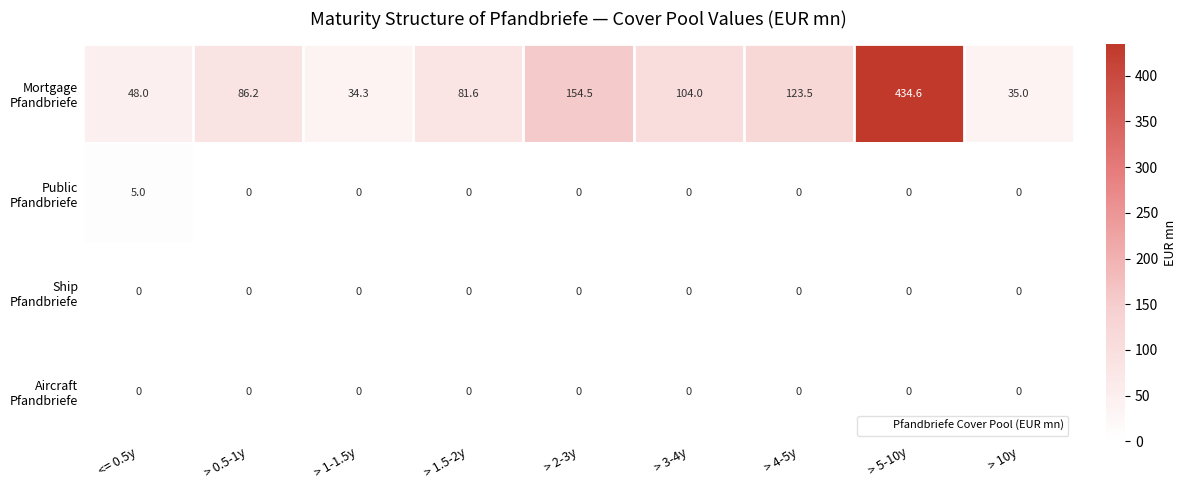

At which category is the sum across all series the highest?

> 5-10y